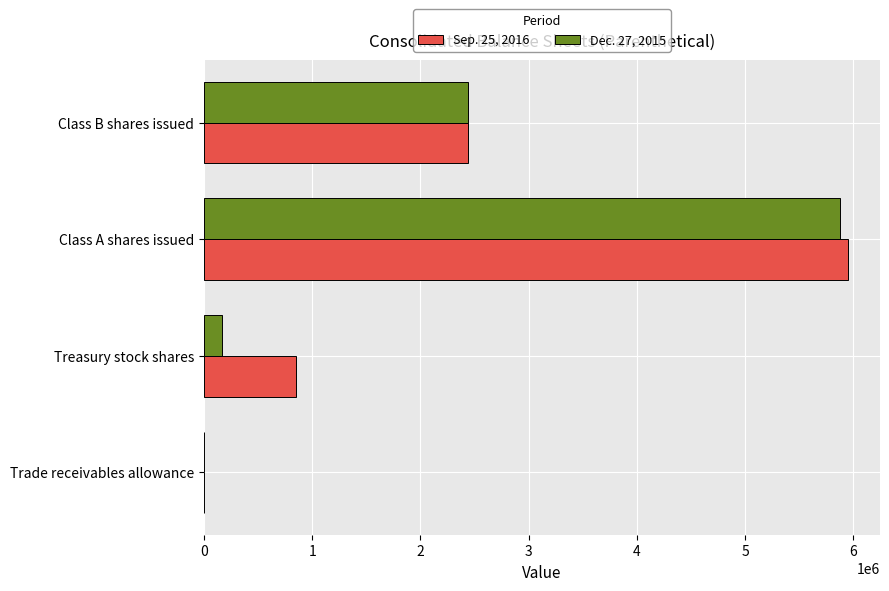

What is the average value of the Sep. 25, 2016 series?

2310897